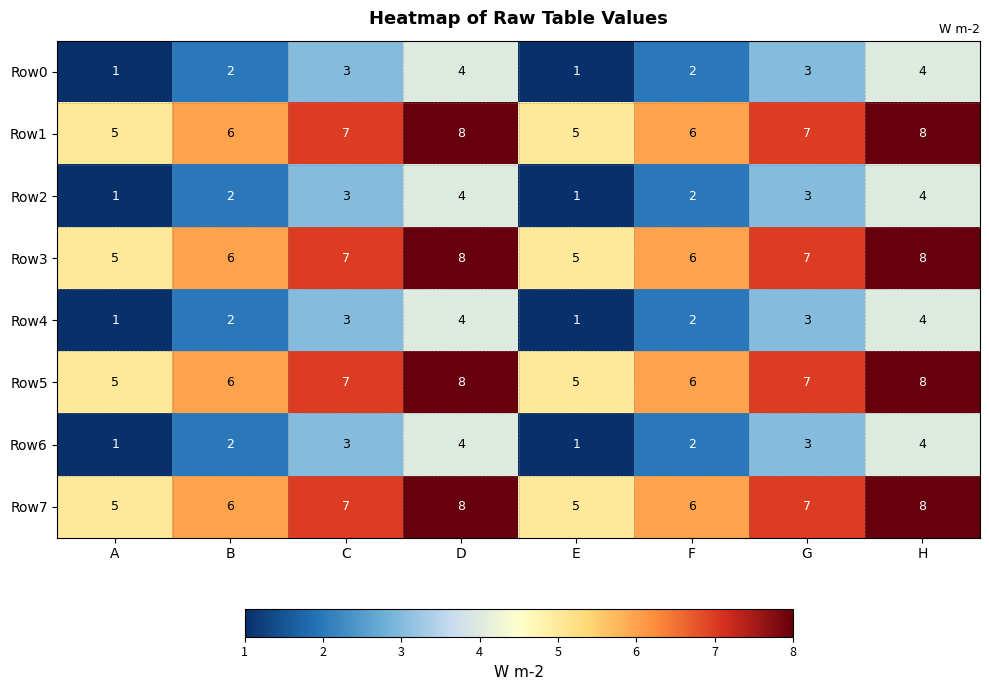

Is the value of Row2 at A greater than the value of Row5 at E?

No